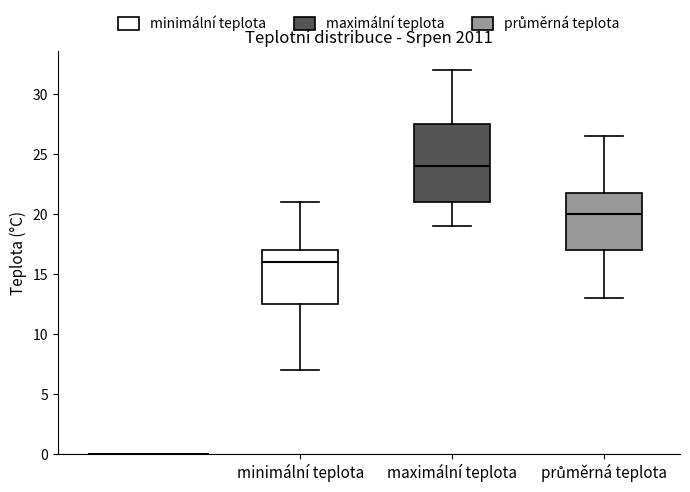

Reading left to right, transcribe this box plot: for each box, give where its median line is, the range the box spans, and where its two whiskers end, as read against the y-axis. The values are not printed on the chart, so give them approximately, as read against the axis.

minimální teplota: median 16.0, box 12.5 to 17.0, whiskers 7.0 to 21.0
maximální teplota: median 24.0, box 21.0 to 27.5, whiskers 19.0 to 32.0
průměrná teplota: median 20.0, box 17.0 to 22.0, whiskers 13.0 to 26.5